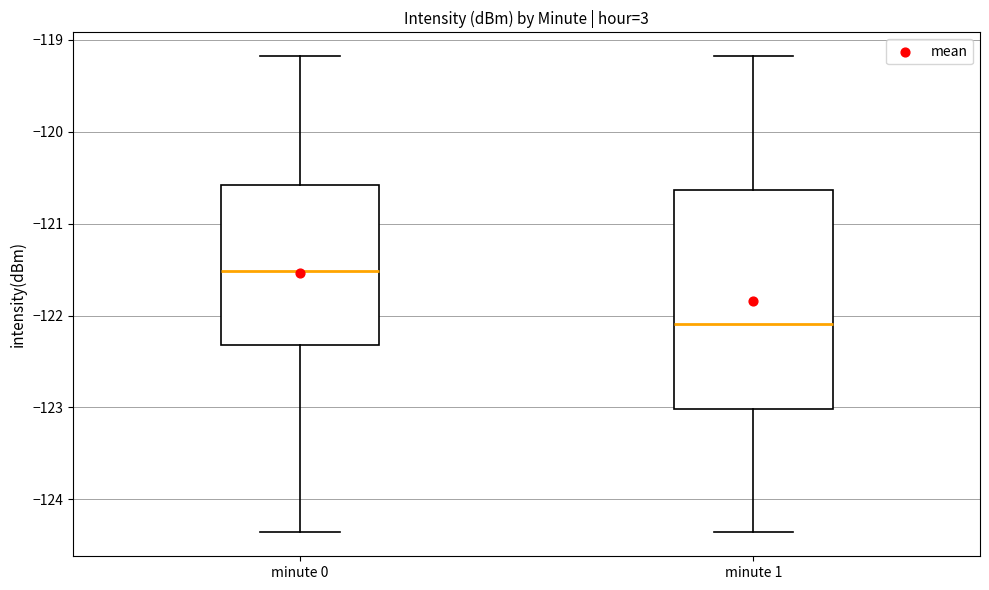

Reading left to right, transcribe this box plot: for each box, give where its median line is, the range the box spans, and where its two whiskers end, as read against the y-axis. The values are not printed on the chart, so give them approximately, as read against the axis.

minute 0: median -121.5, box -122.3 to -120.6, whiskers -124.4 to -119.2
minute 1: median -122.1, box -123.0 to -120.6, whiskers -124.4 to -119.2